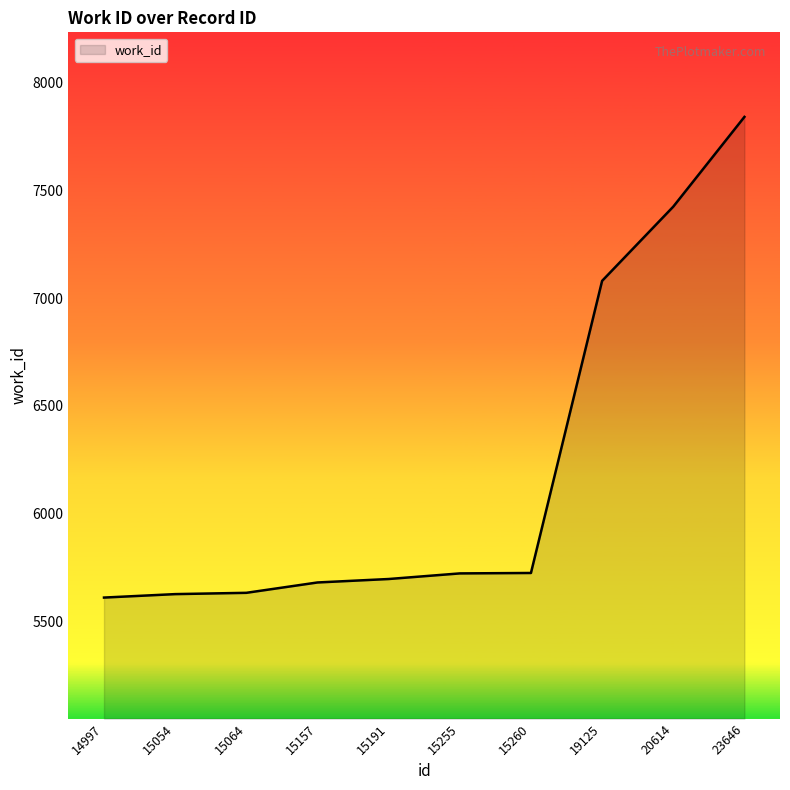

At which category does the chart reach its peak across all series?

23646